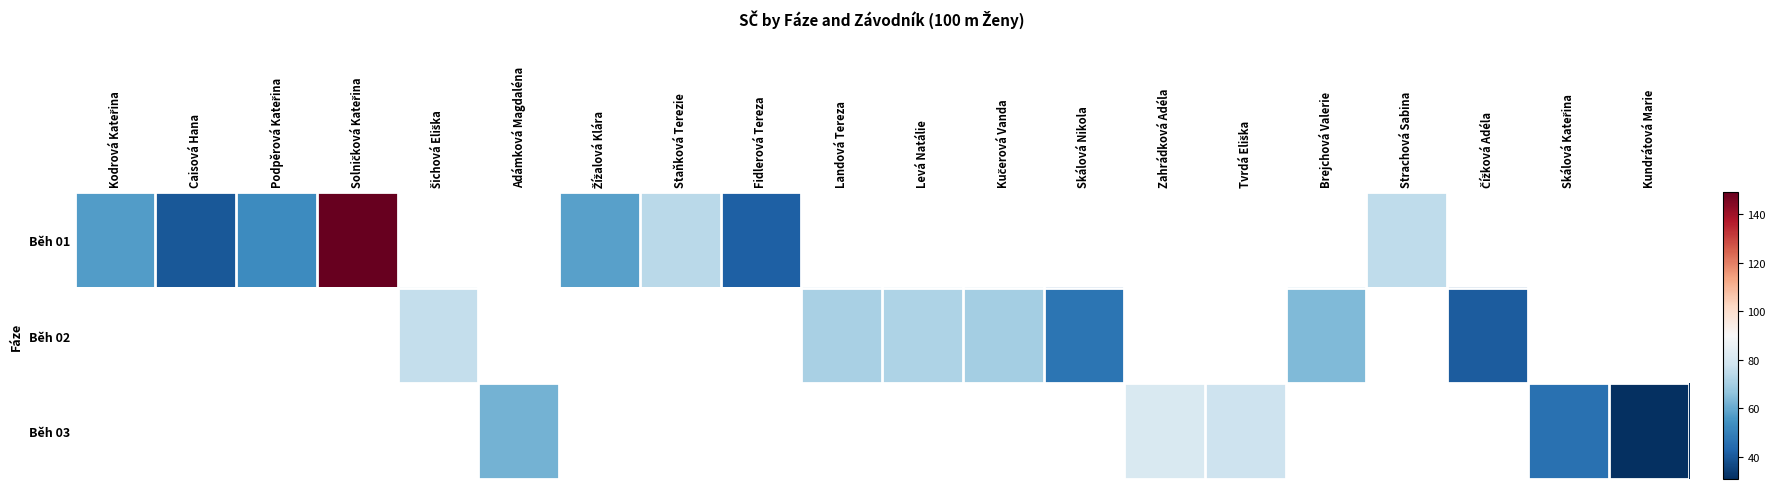

Rank the series by their maximum value, from highest to lowest.

Běh 01, Běh 02, Běh 03